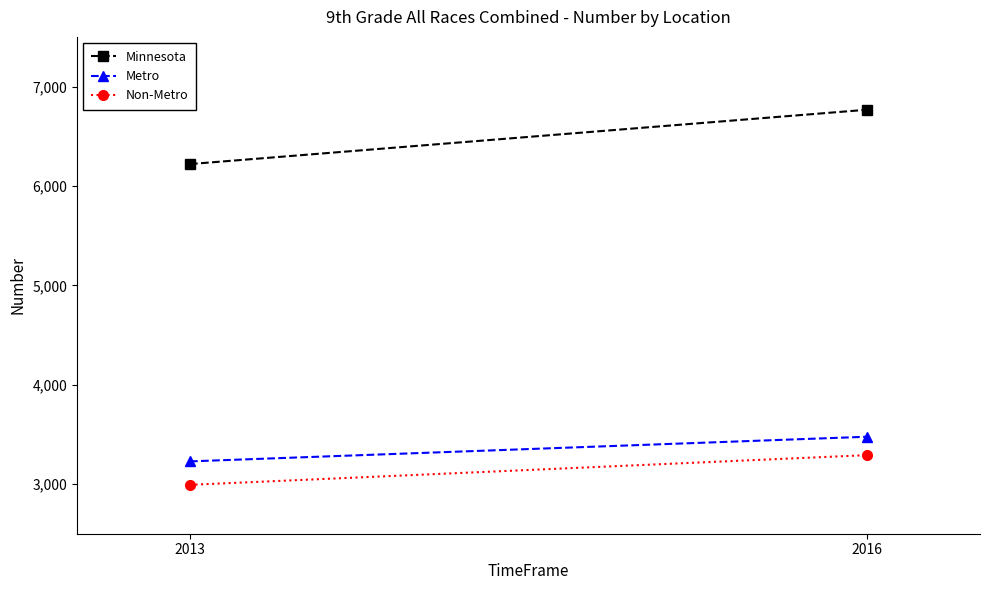

What is the spread (max minus min) of values at 2016?

3476